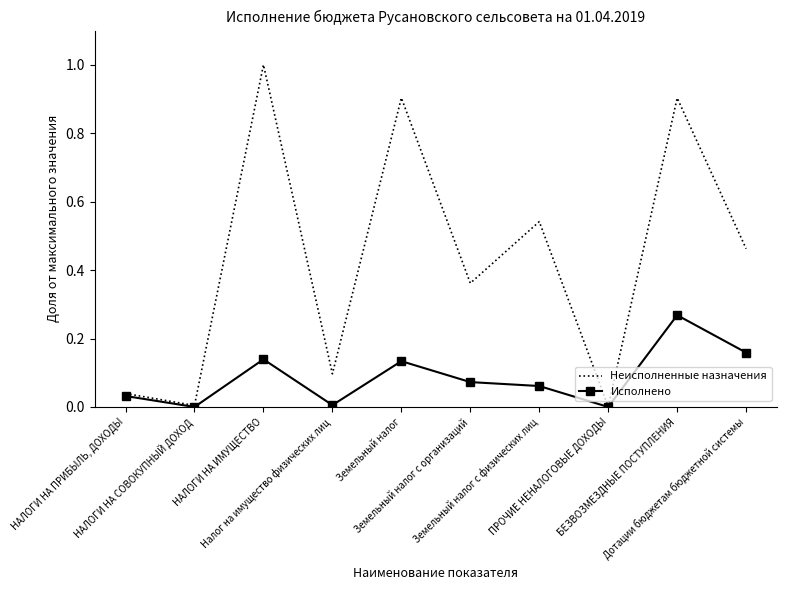

Which series has the widest spread of values?

Неисполненные назначения